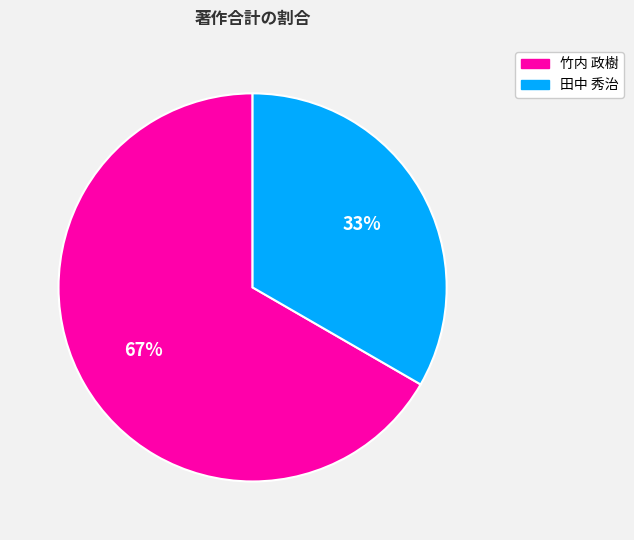

Rank the categories by value from lowest to highest.

田中 秀治, 竹内 政樹